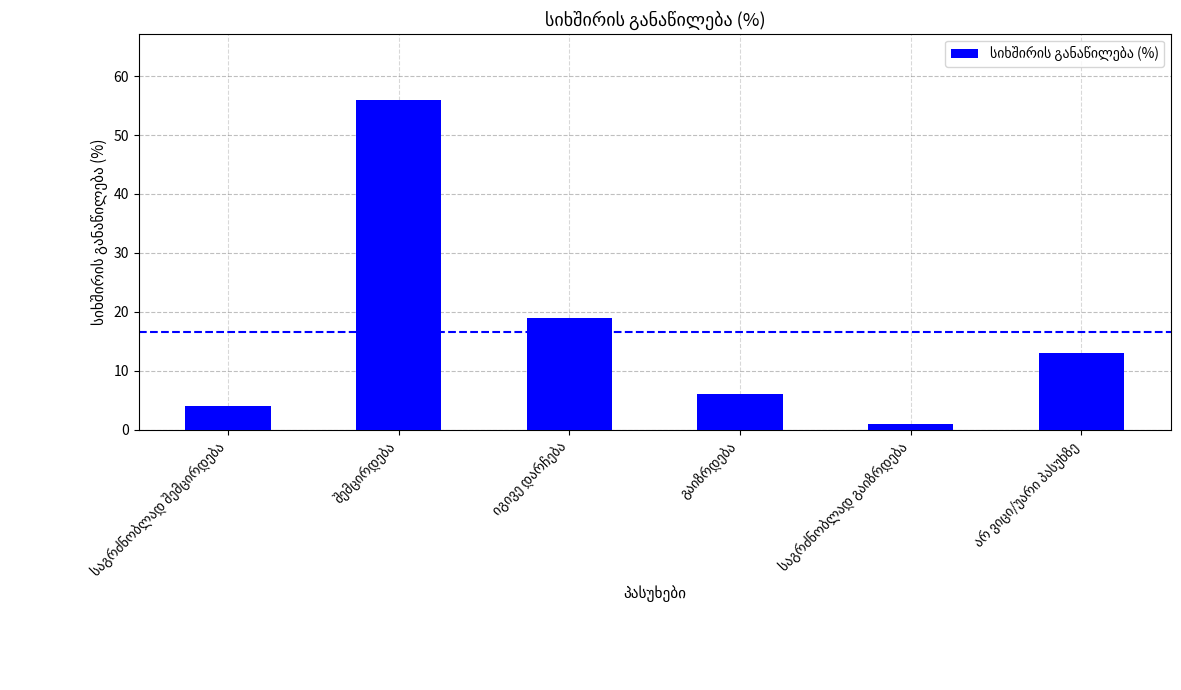

Does the chart contain any negative values?

No